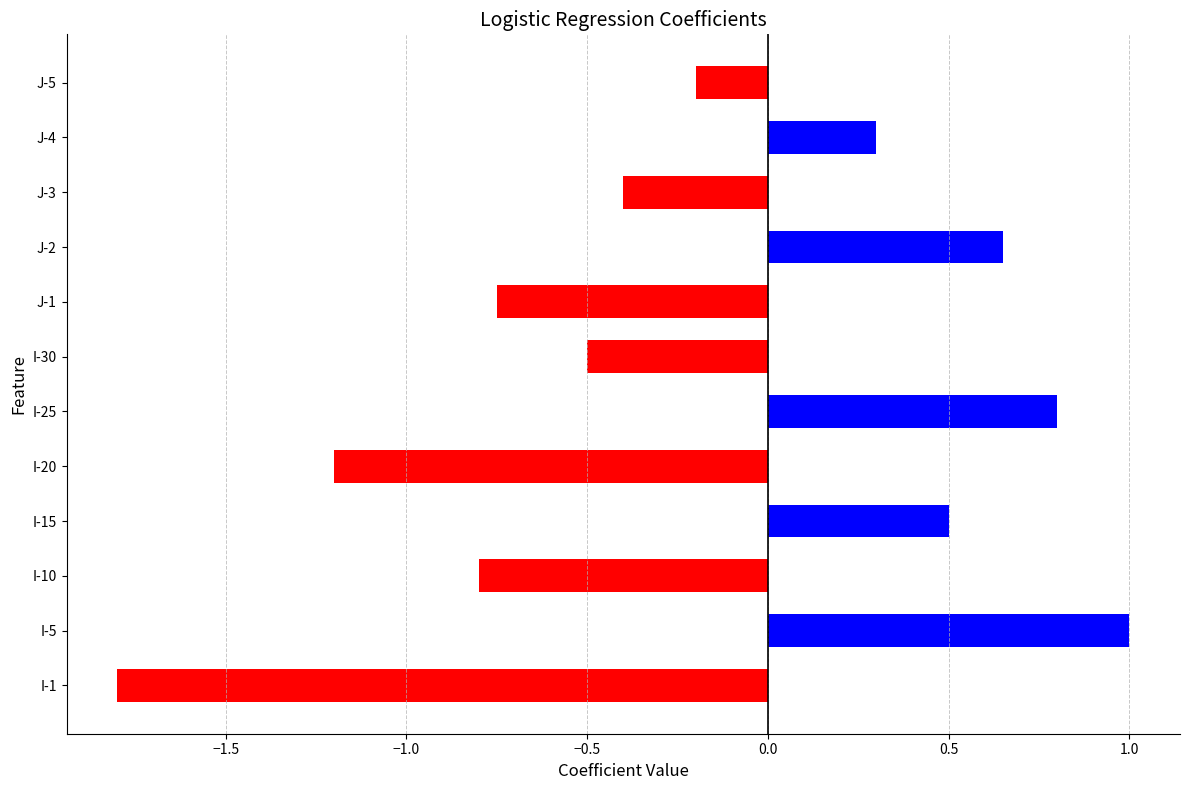

What is the minimum value shown in the chart?

-1.8